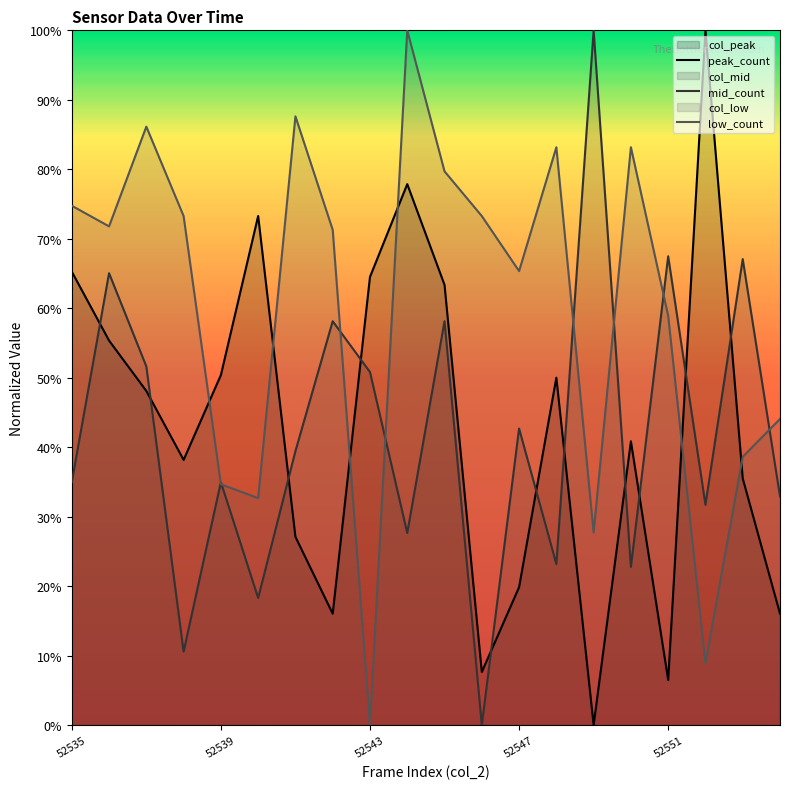

What is the difference between the mid_count values at 19 and 14?

0.7